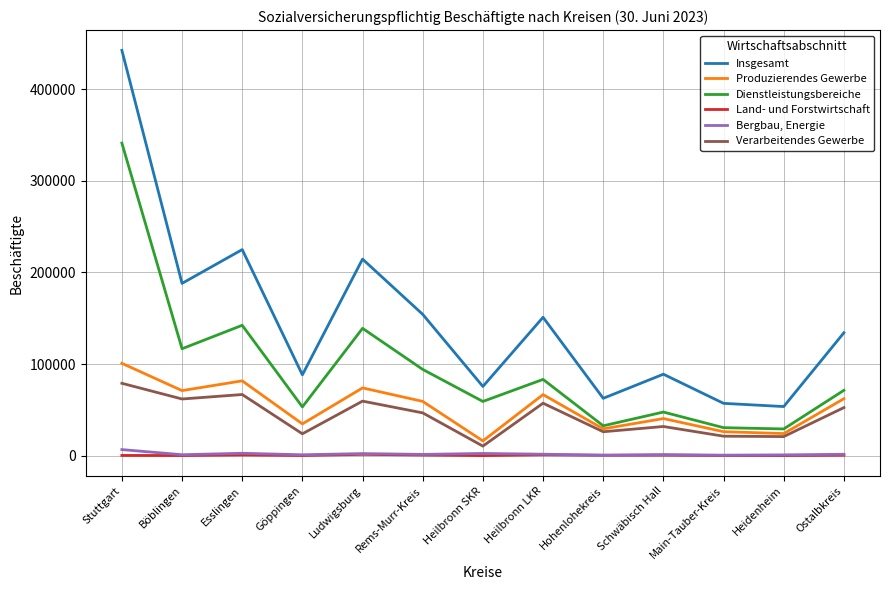

Which label corresponds to the largest value in the chart?

Stuttgart